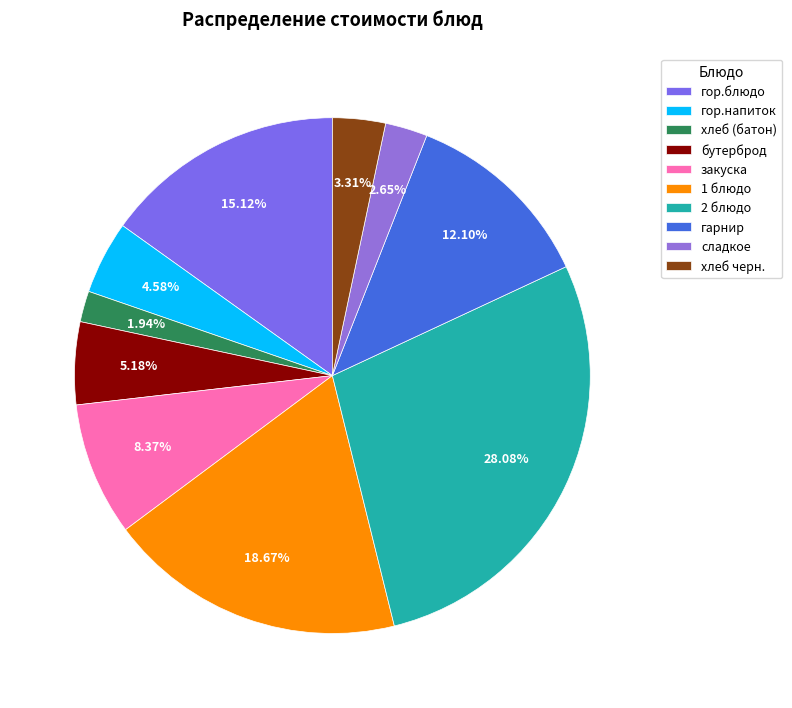

True or false: 2 блюдо accounts for 22% of the total.

False